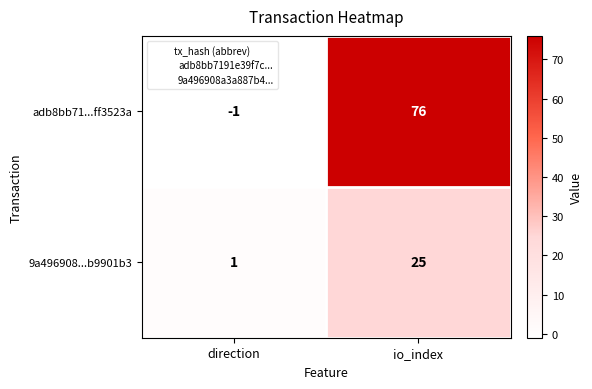

Which category has the highest value across all series?

io_index